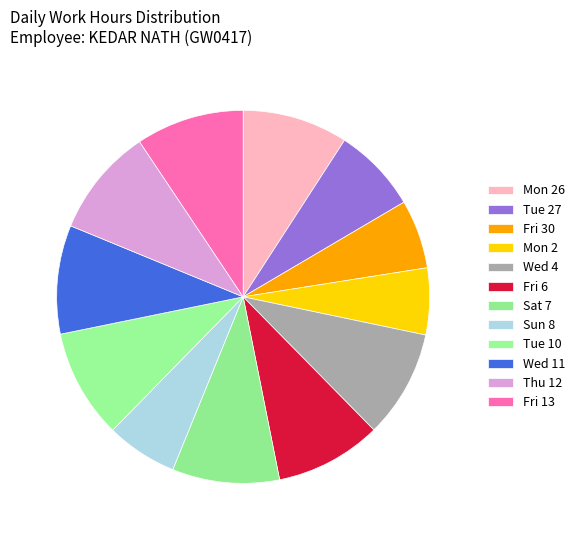

How many segments does this pie chart have?

12